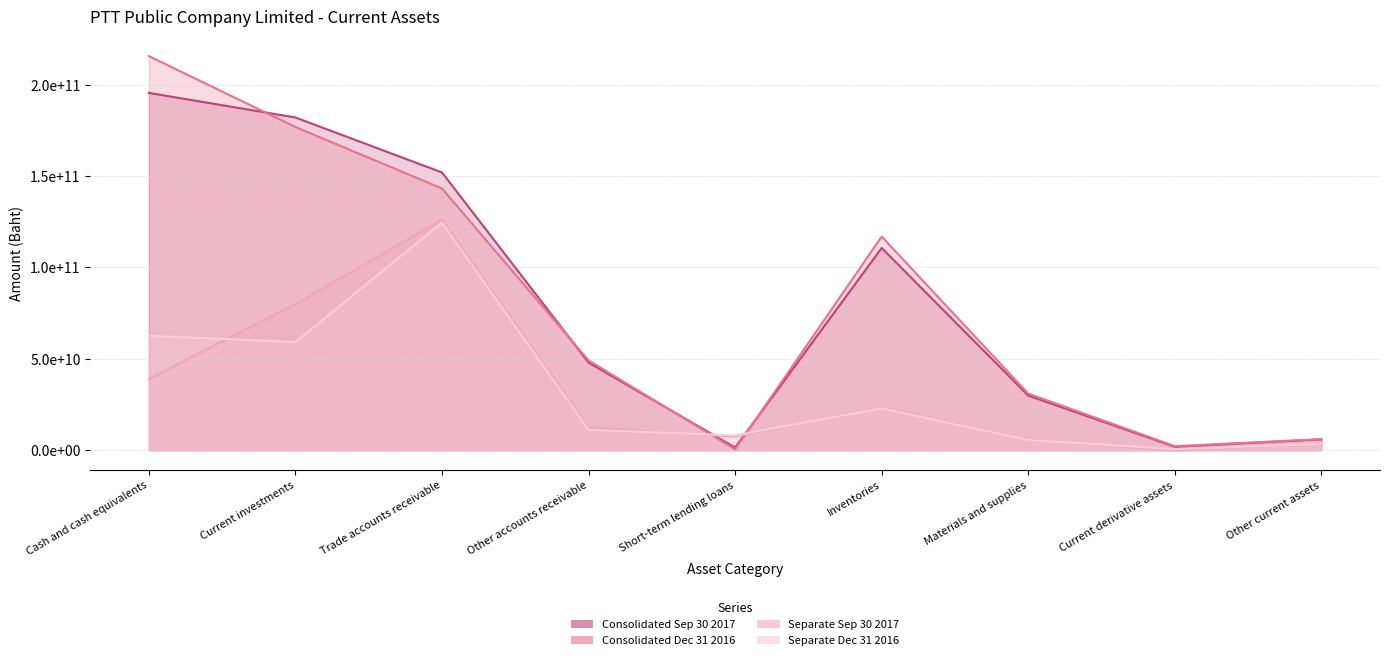

The Consolidated Dec 31 2016 series shows 49171420625 at Other accounts receivable. True or false?

True